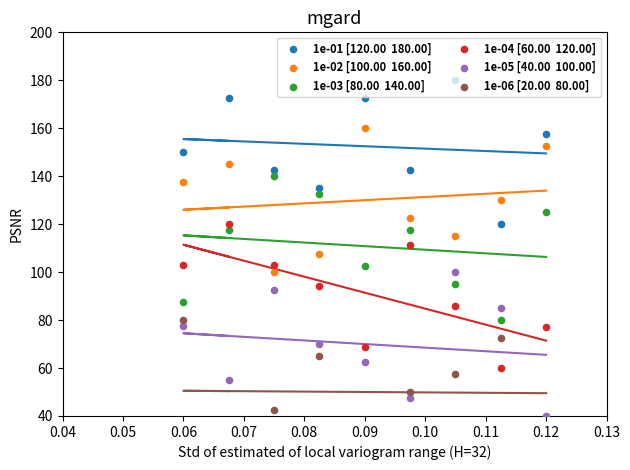

Which series has the widest spread of Y values?

1e-01 [120.00  180.00]